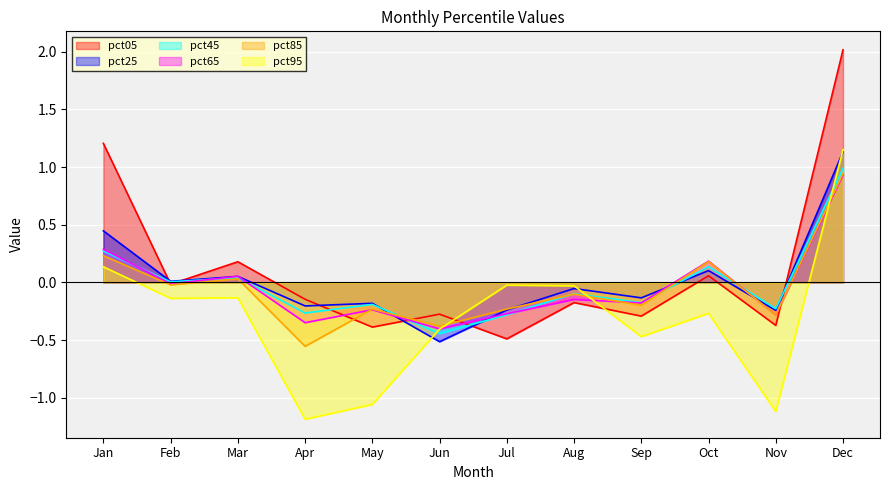

What are all the series names shown in the legend?

pct05, pct25, pct45, pct65, pct85, pct95